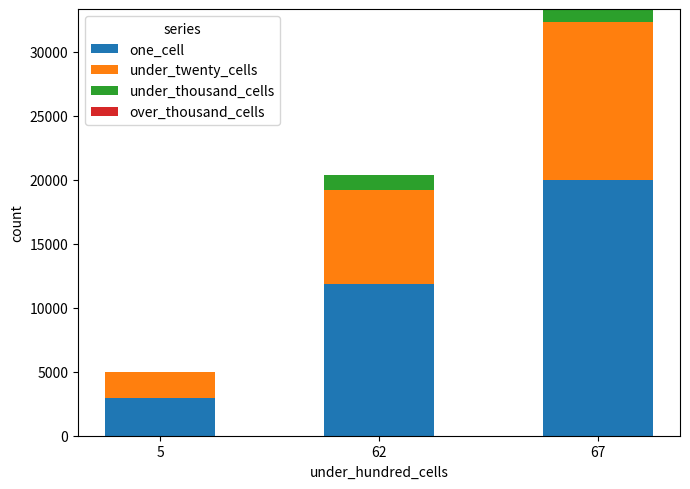

The value of one_cell at 67 is 28211. True or false?

False